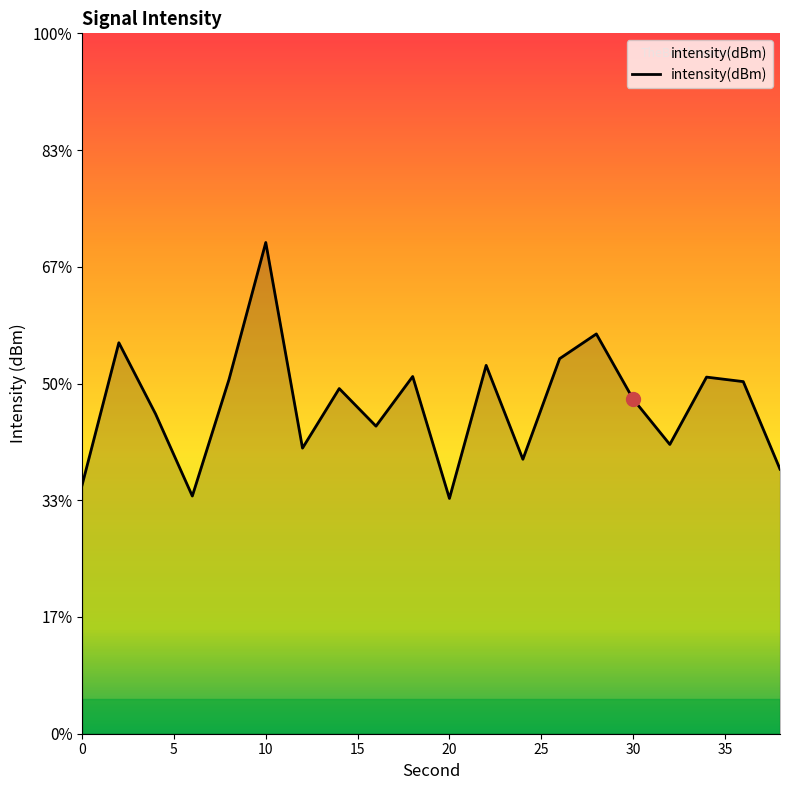

List the labels in order of value, smallest first.

20, 6, 0, 38, 24, 12, 32, 16, 4, 30, 14, 36, 8, 34, 18, 22, 26, 2, 28, 10